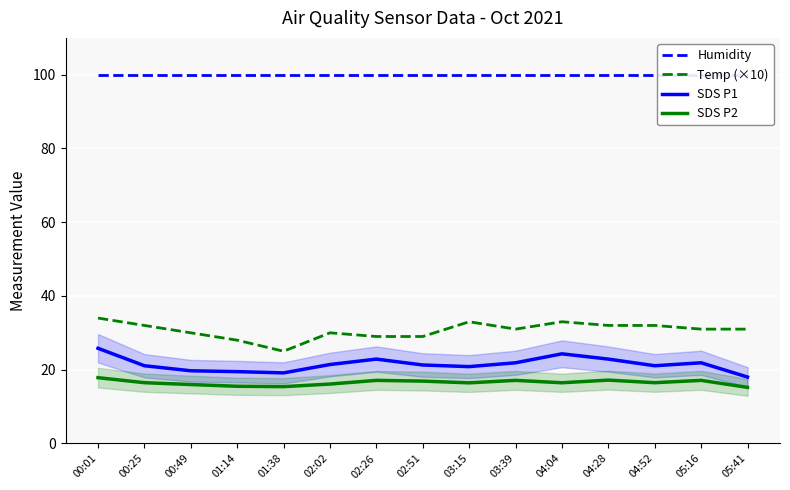

Which series has the largest total across all categories?

Humidity